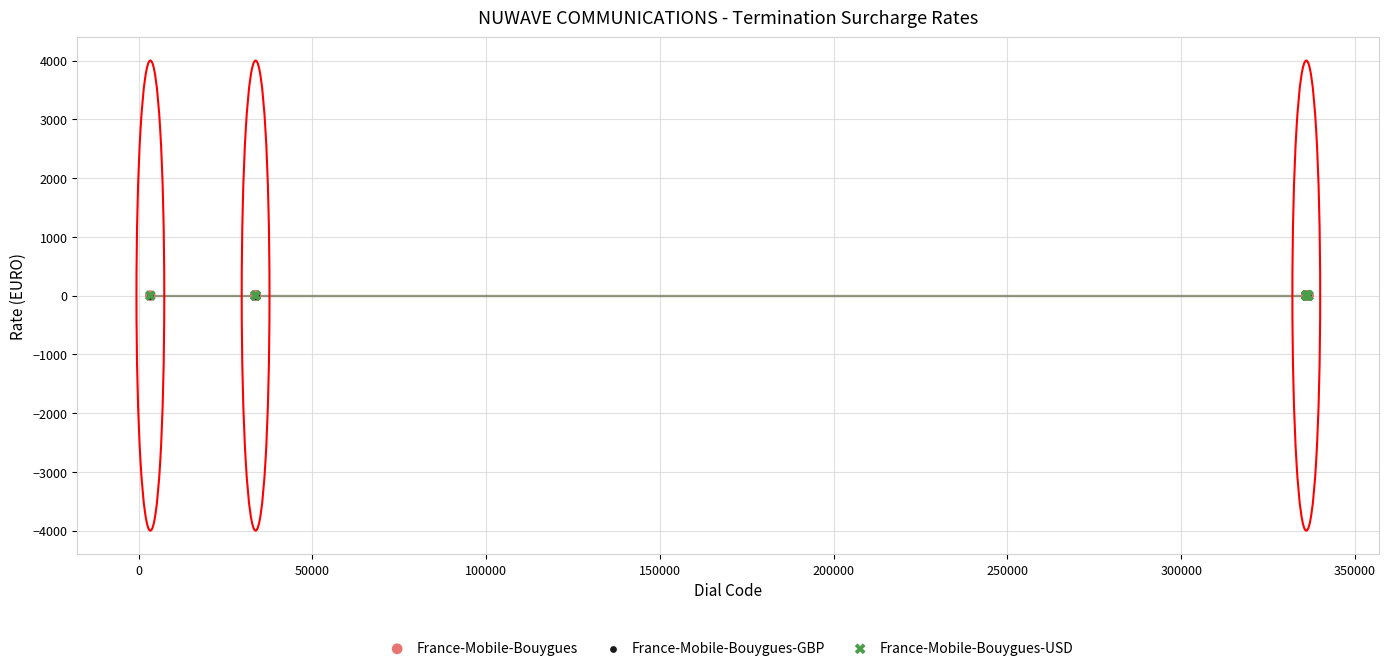

What are all the series names shown in the legend?

France-Mobile-Bouygues, France-Mobile-Bouygues-GBP, France-Mobile-Bouygues-USD